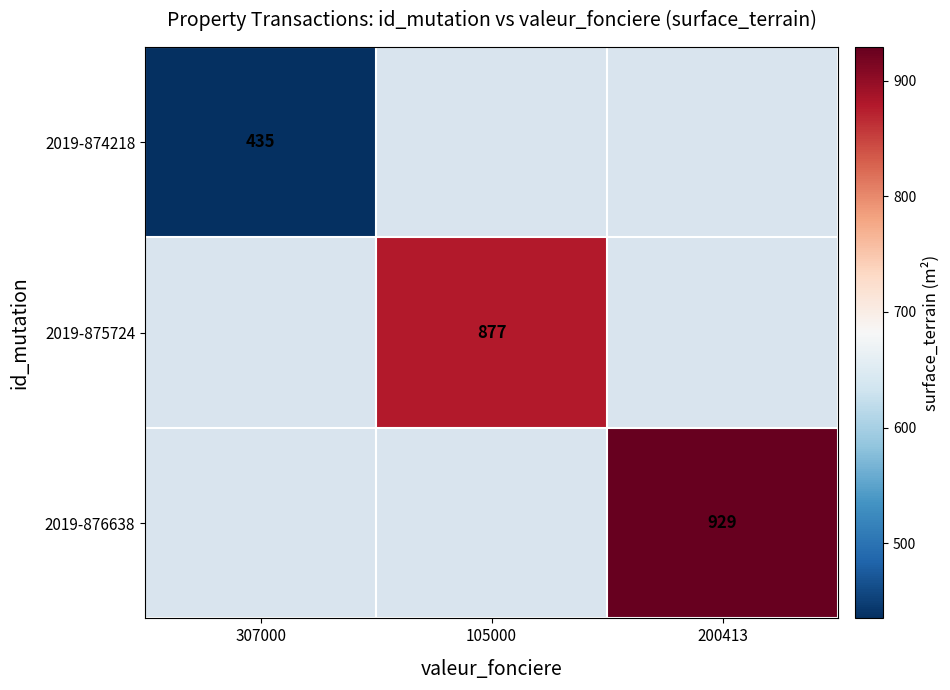

What is the greatest value displayed?

929.0